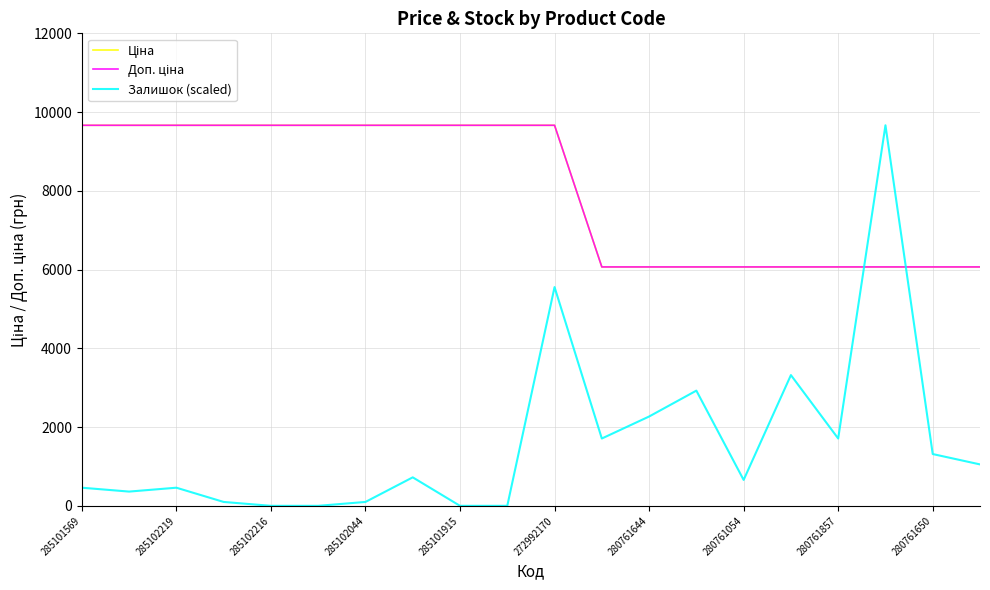

What is the maximum value shown in the chart?

9664.7